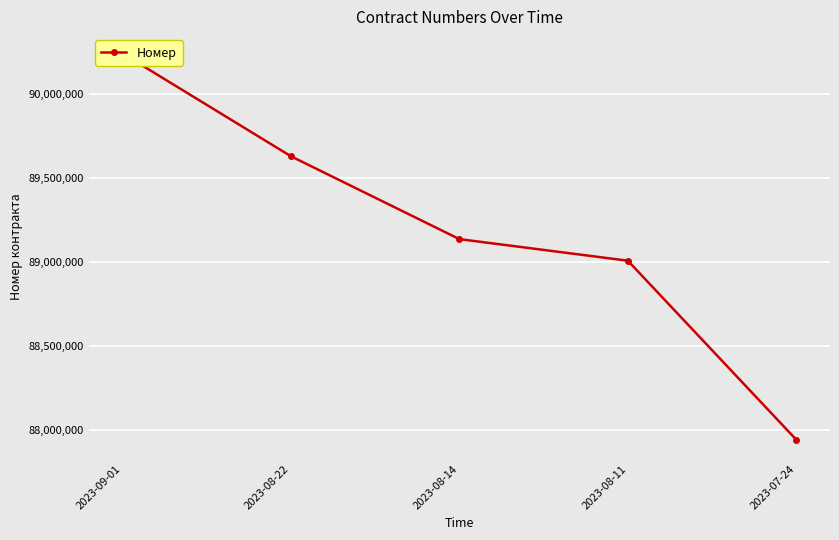

True or false: there are more than 0 points higher than both neighbors.

False